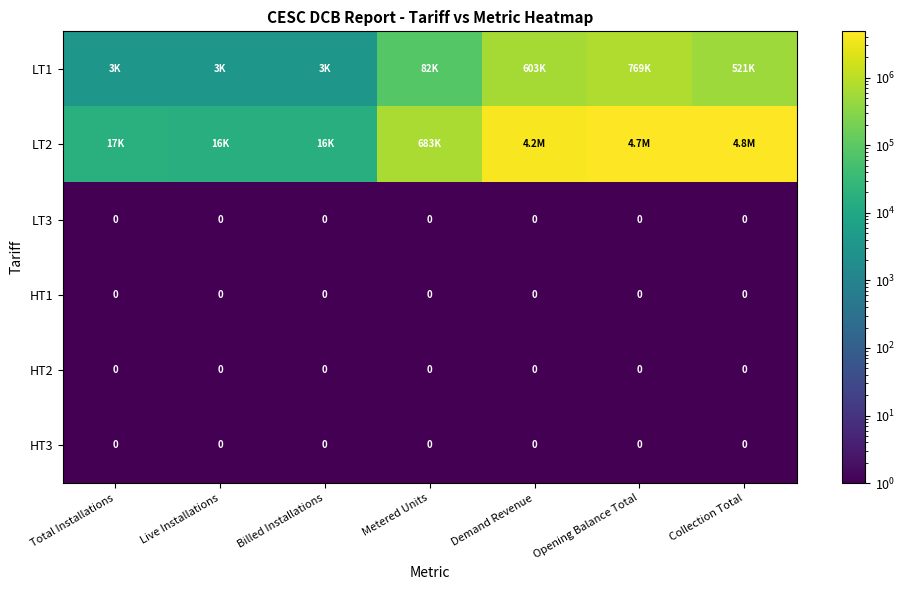

What is the difference between the maximum and minimum values in the LT1 series?

765844.3